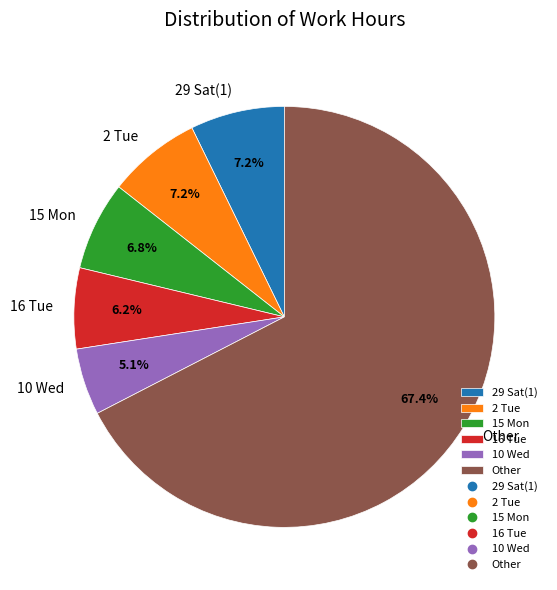

How many slices are in this pie chart?

6